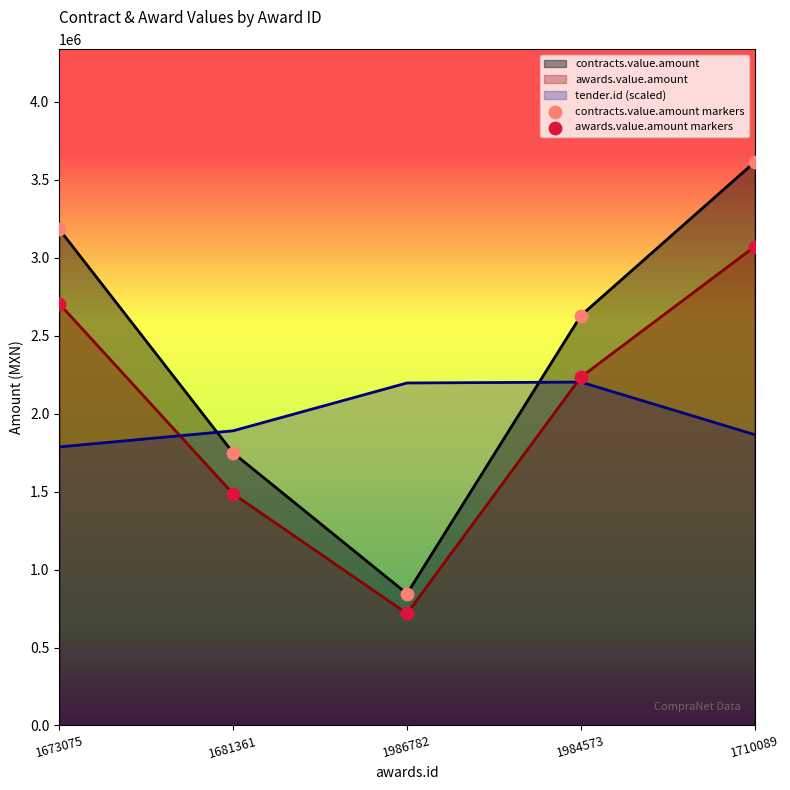

Which series has the widest spread of Y values?

contracts.value.amount markers